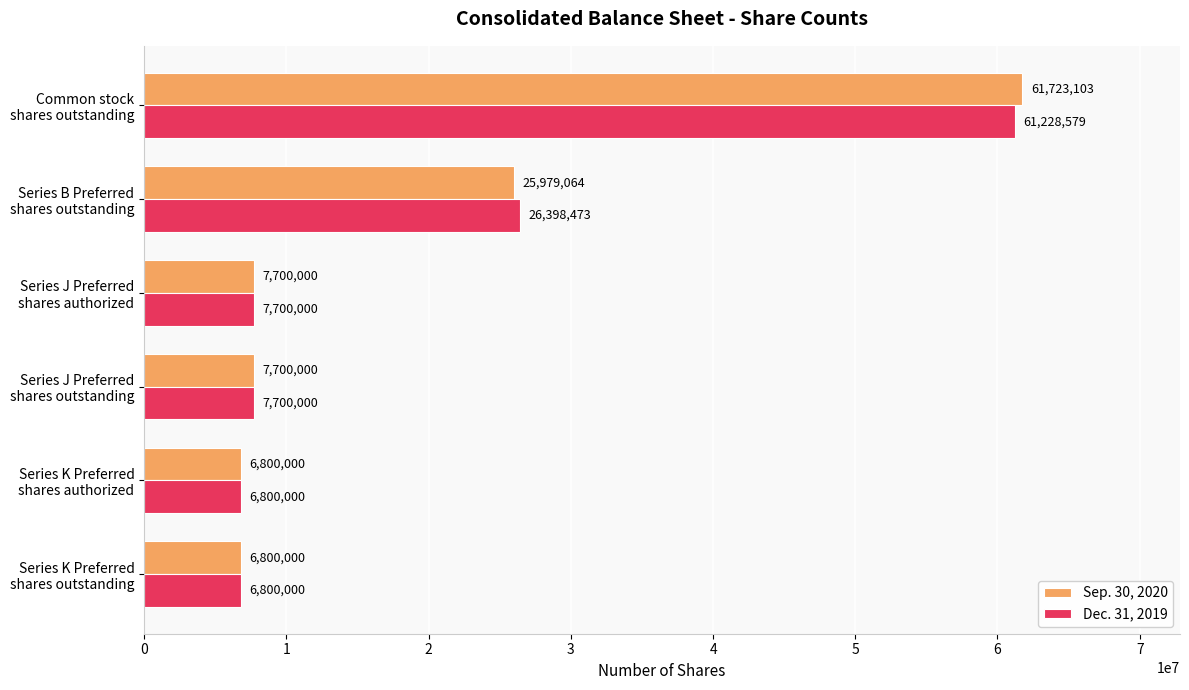

What is the lowest value of the Dec. 31, 2019 series?

6800000